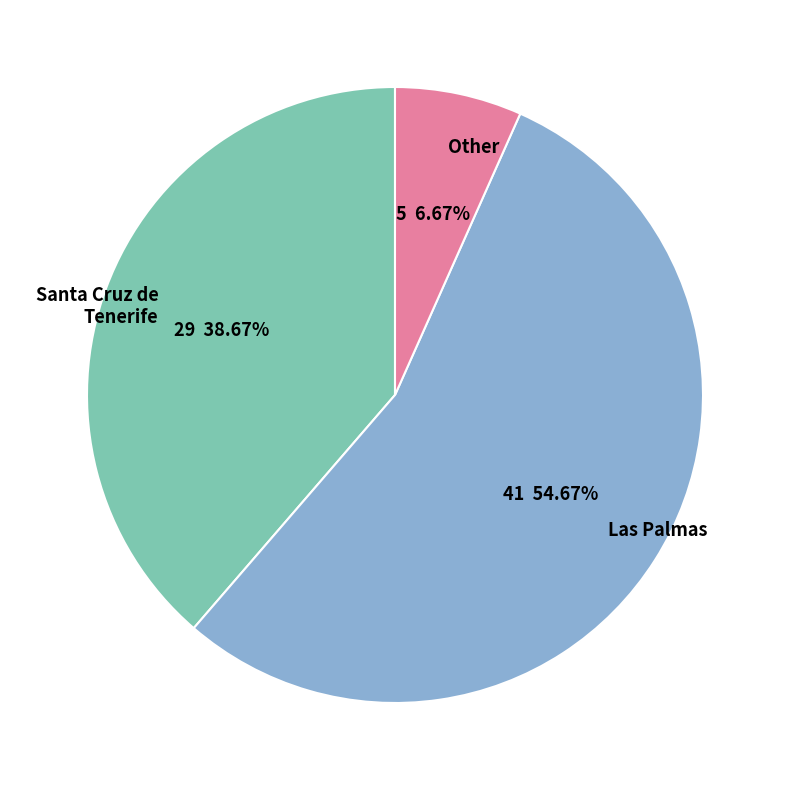

Is there any slice that represents more than half of the pie?

Yes